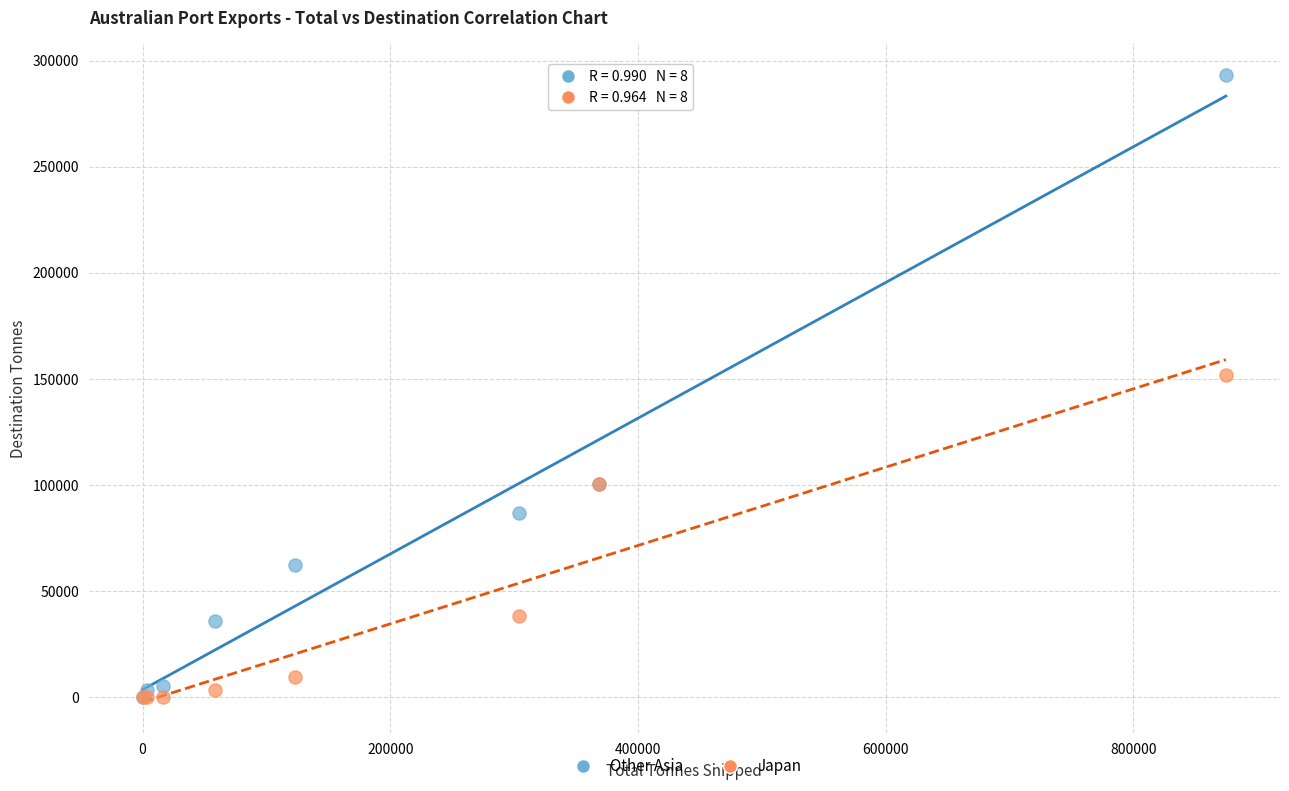

Which series has the widest spread of Y values?

Other Asia